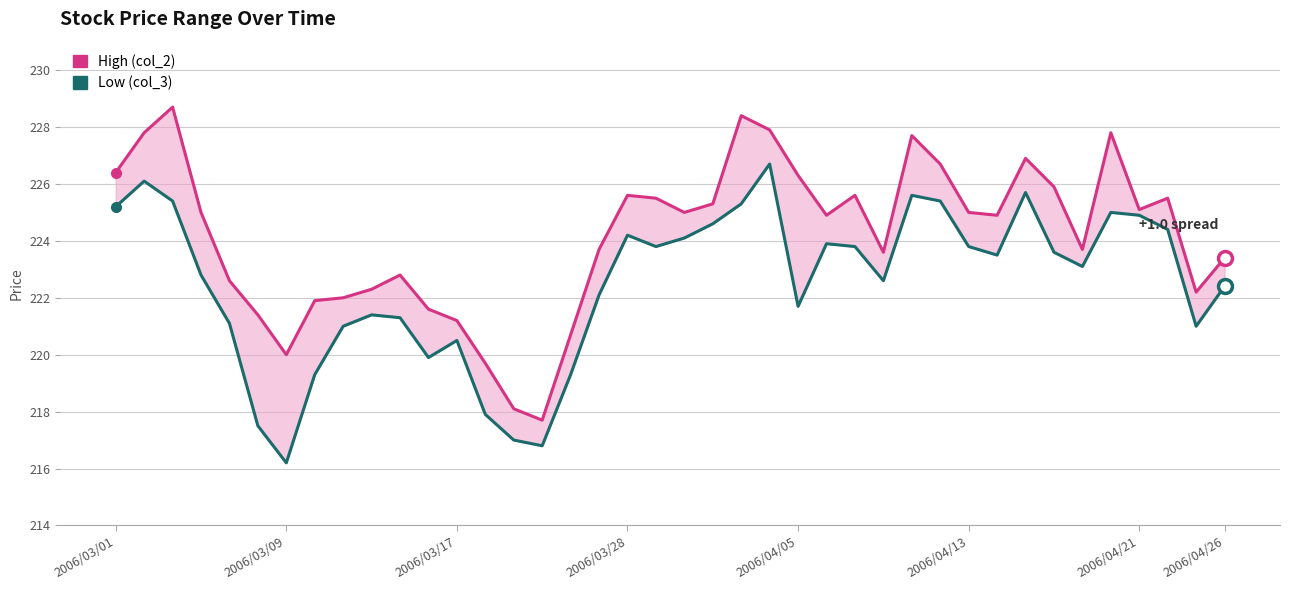

Which series has the widest spread of values?

High (col_2)